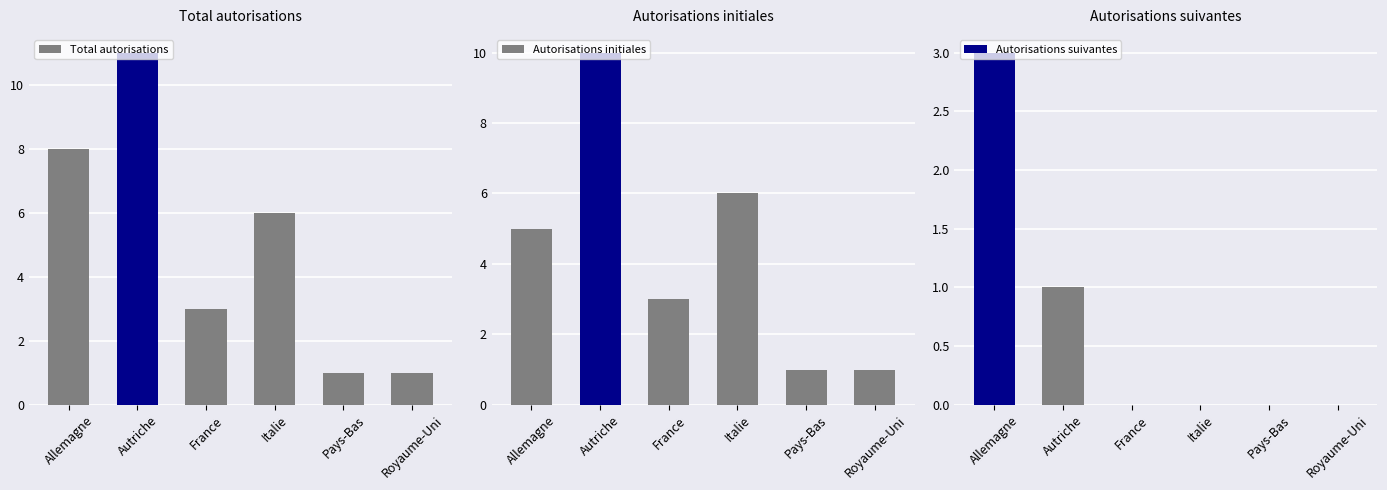

Which series has the largest range (max minus min)?

Total autorisations